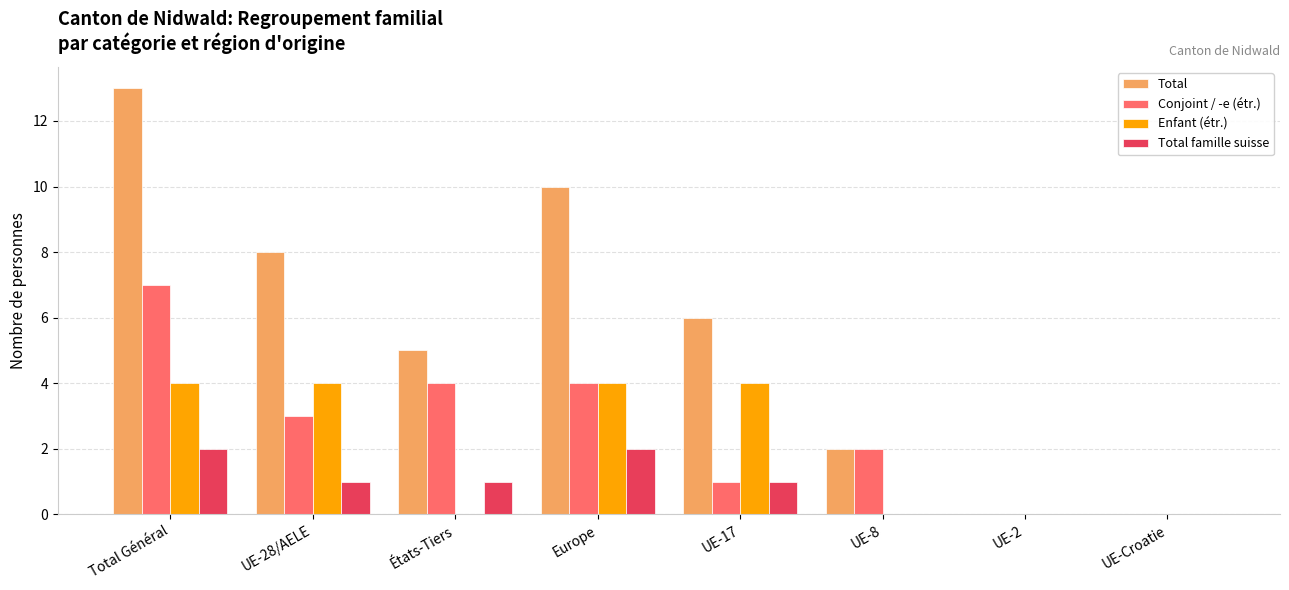

Count the number of categories in the chart.

8